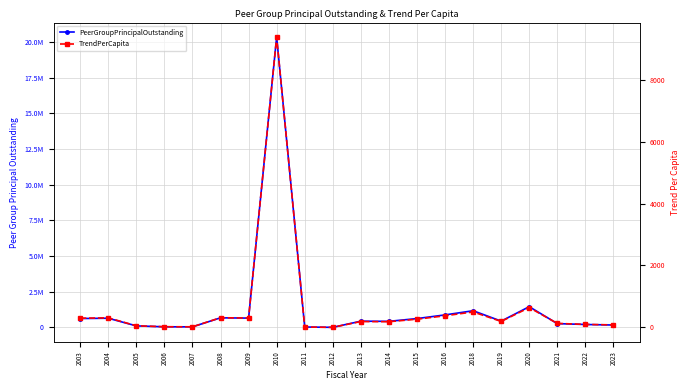

Count the number of categories in the chart.

20